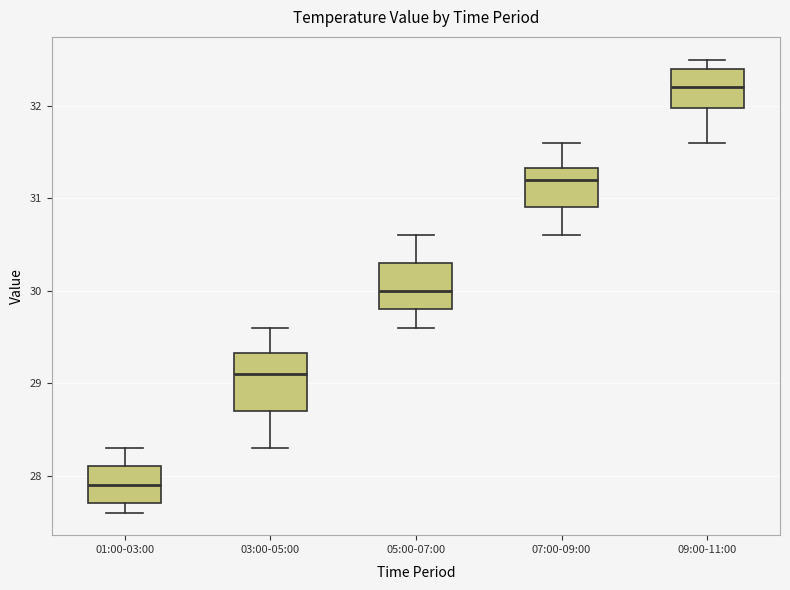

Comparing the boxes themselves (not the whiskers), which one is the tallest?

03:00-05:00